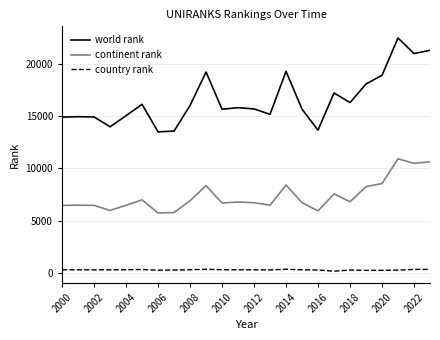

How many interior local valleys does the continent rank series have?

7